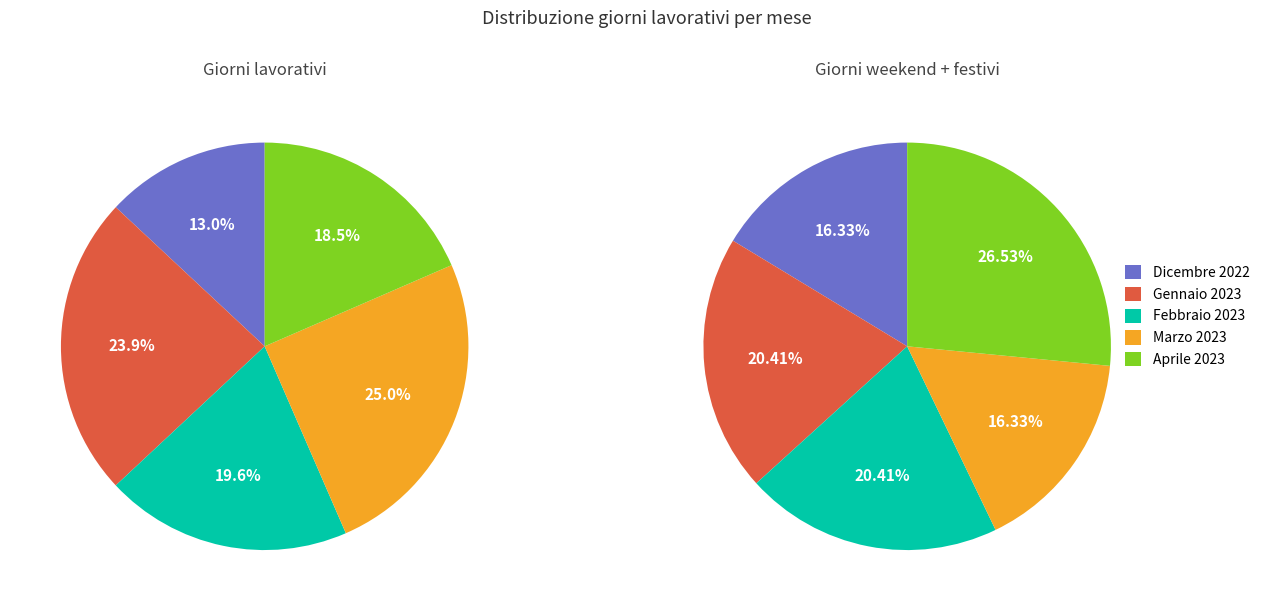

Rank the categories by Giorni lavorativi value from highest to lowest.

Marzo 2023, Gennaio 2023, Febbraio 2023, Aprile 2023, Dicembre 2022